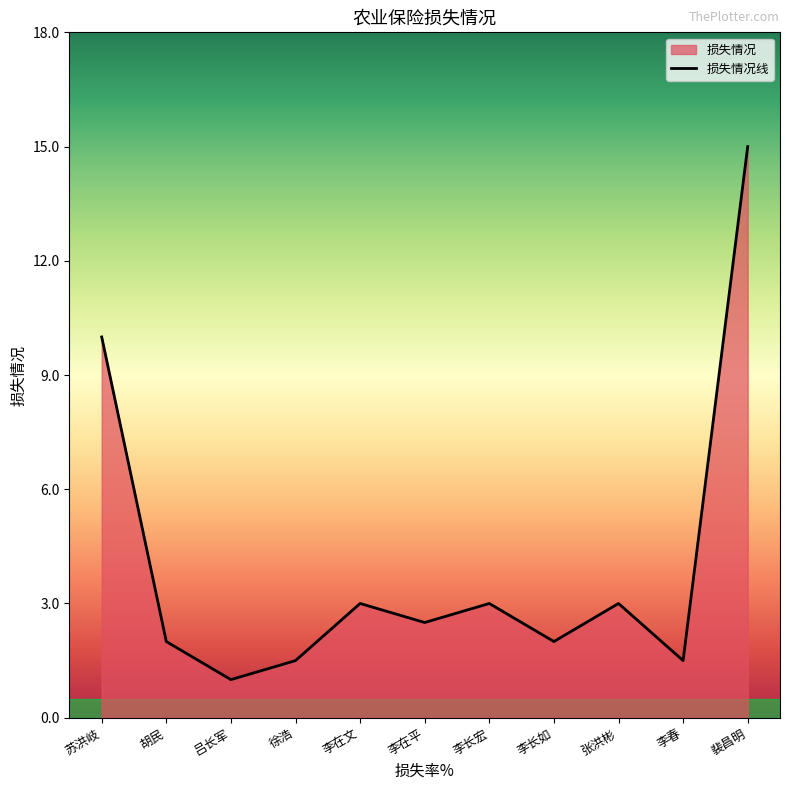

True or false: the data shows 10.0 at 苏洪岐.

True